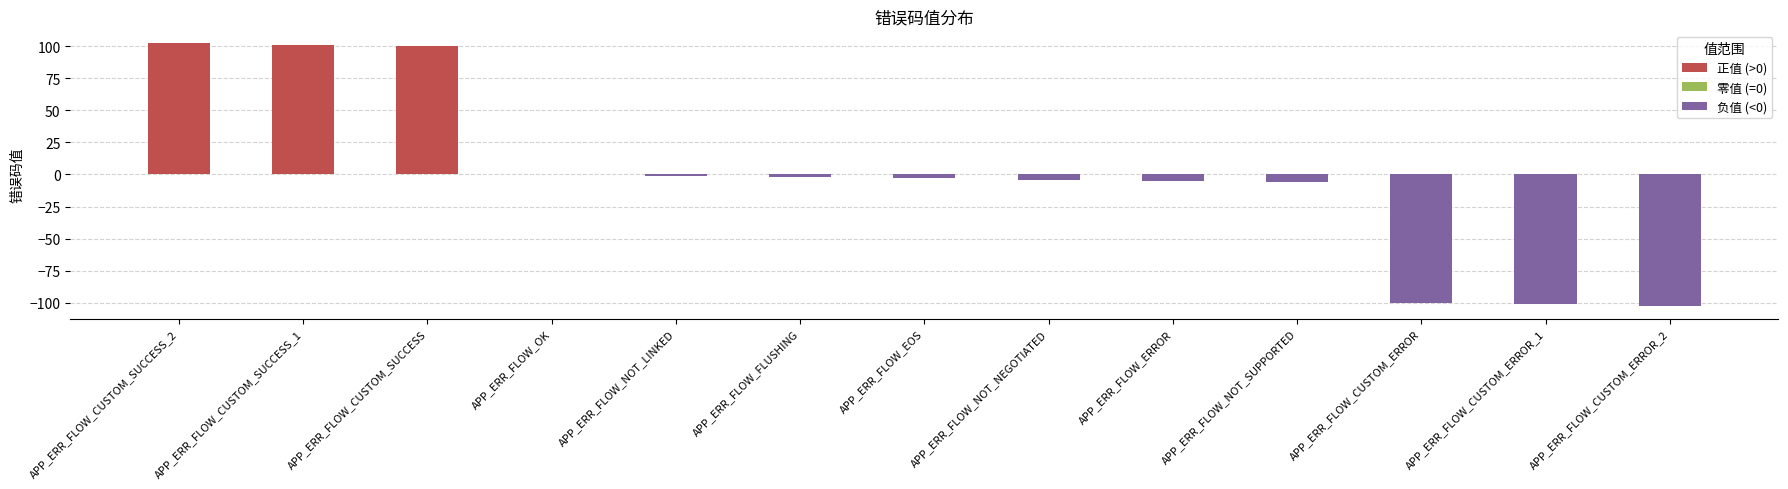

What is the change in value from APP_ERR_FLOW_CUSTOM_SUCCESS_1 to APP_ERR_FLOW_CUSTOM_ERROR?

-201